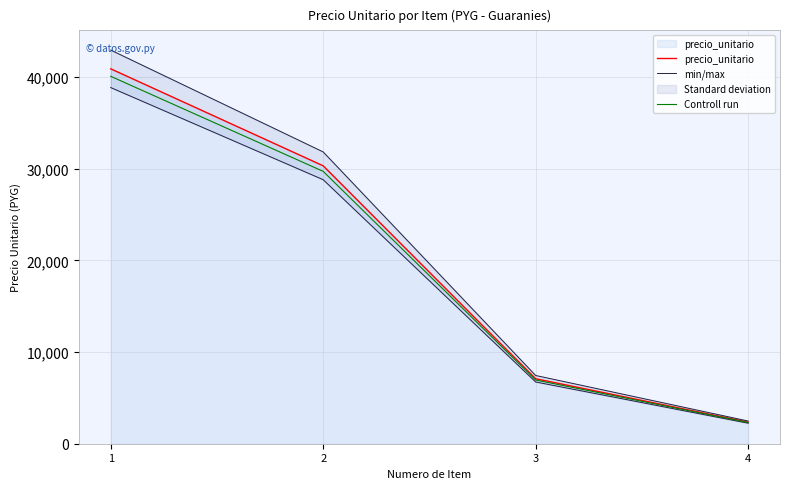

What is the sum of all min/max values?

84722.4